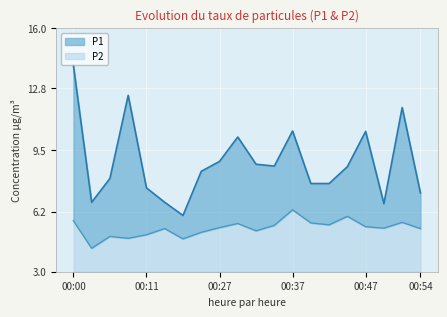

Is it true that P2 equals 5.6 at 00:30?

True